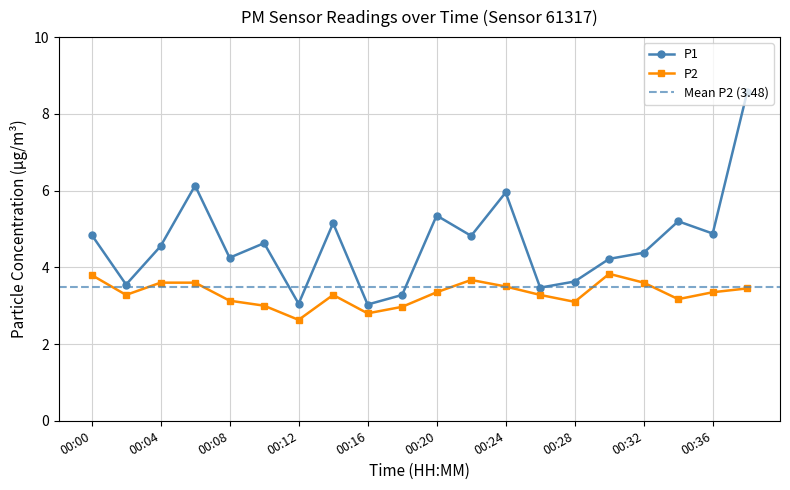

What is the minimum value for P2?

2.6